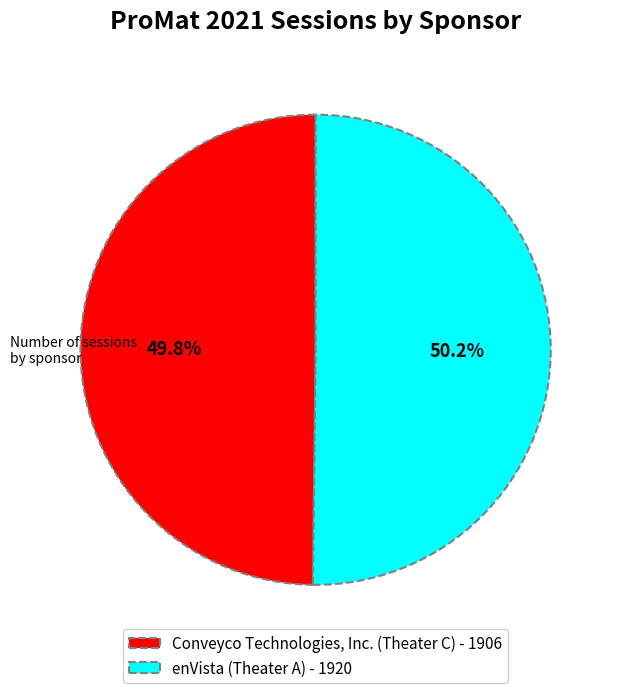

Is it true that enVista (Theater A) is 50% of the pie?

True